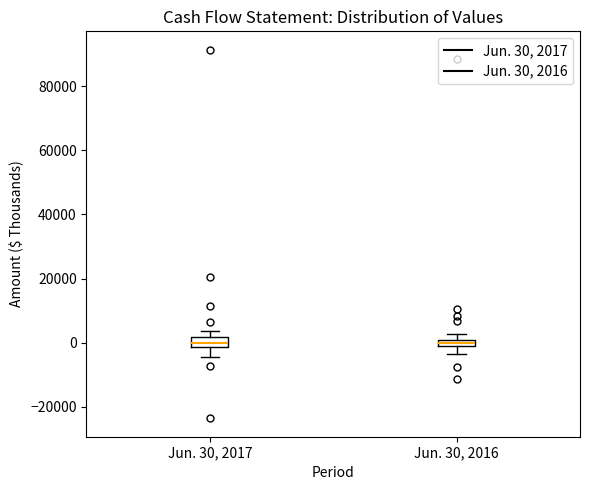

Where does the lower whisker of the box for Jun. 30, 2017 end on the y-axis? The values are not printed on the chart, so give them approximately, as read against the axis.

-4000